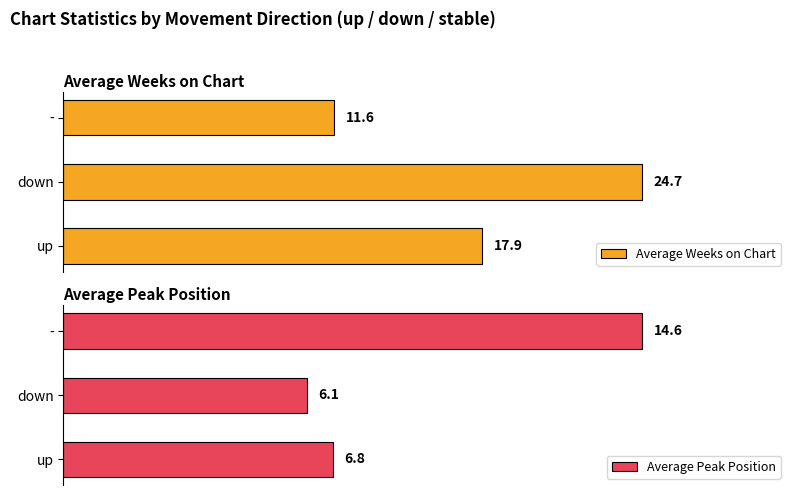

Are the bars grouped side by side (vs. stacked)?

Yes